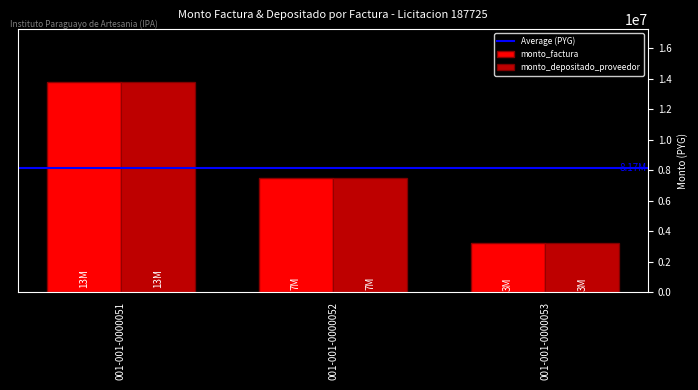

Count the number of data series in this chart.

2